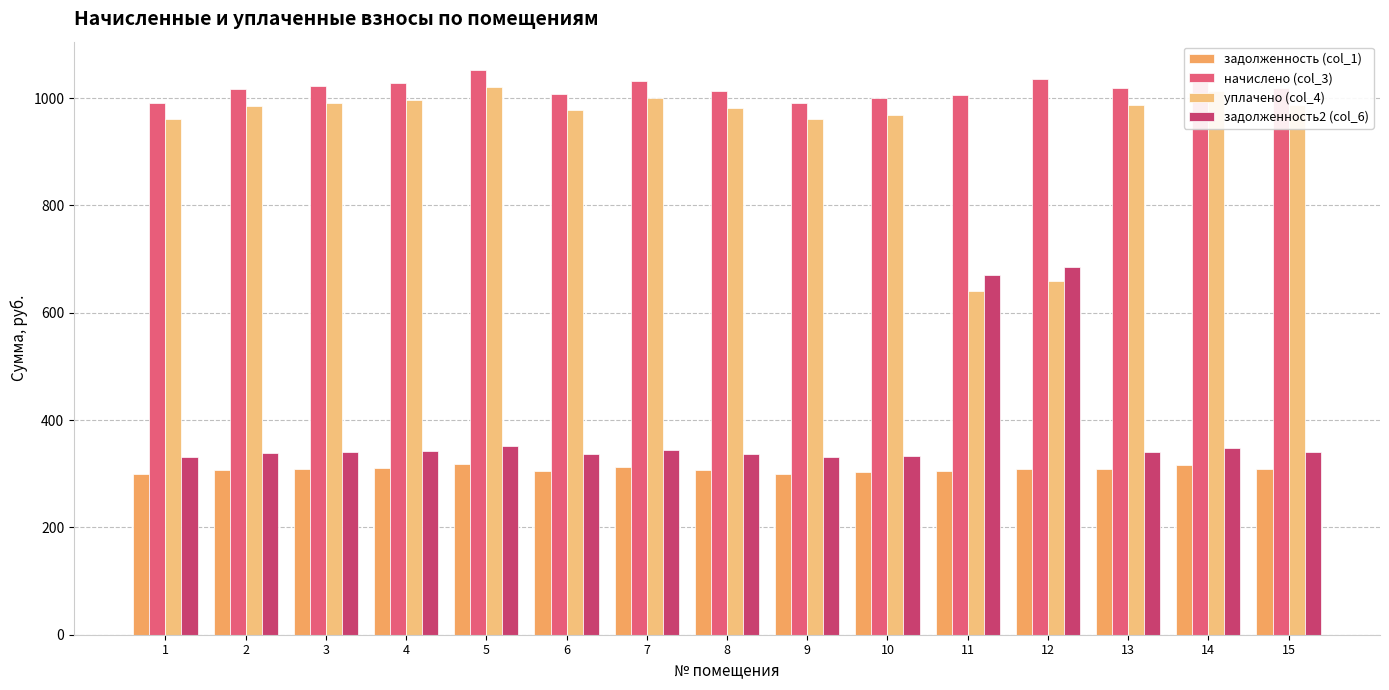

What is the maximum value for начислено (col_3)?

1052.5